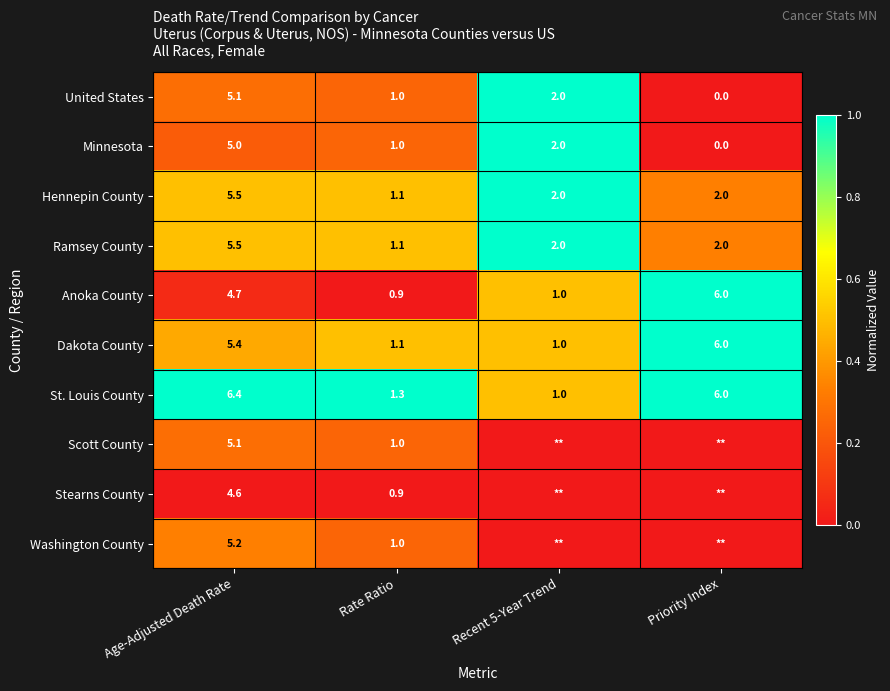

The value of Hennepin County at Rate Ratio is 0.7. True or false?

False